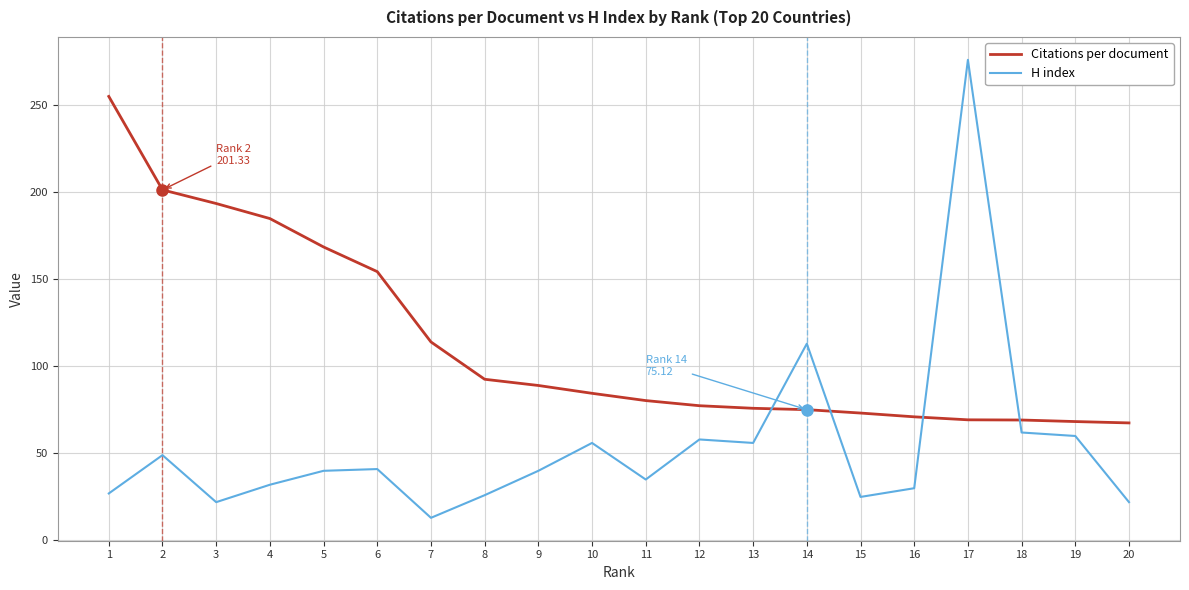

Is it true that H index equals 62.0 at 18?

True